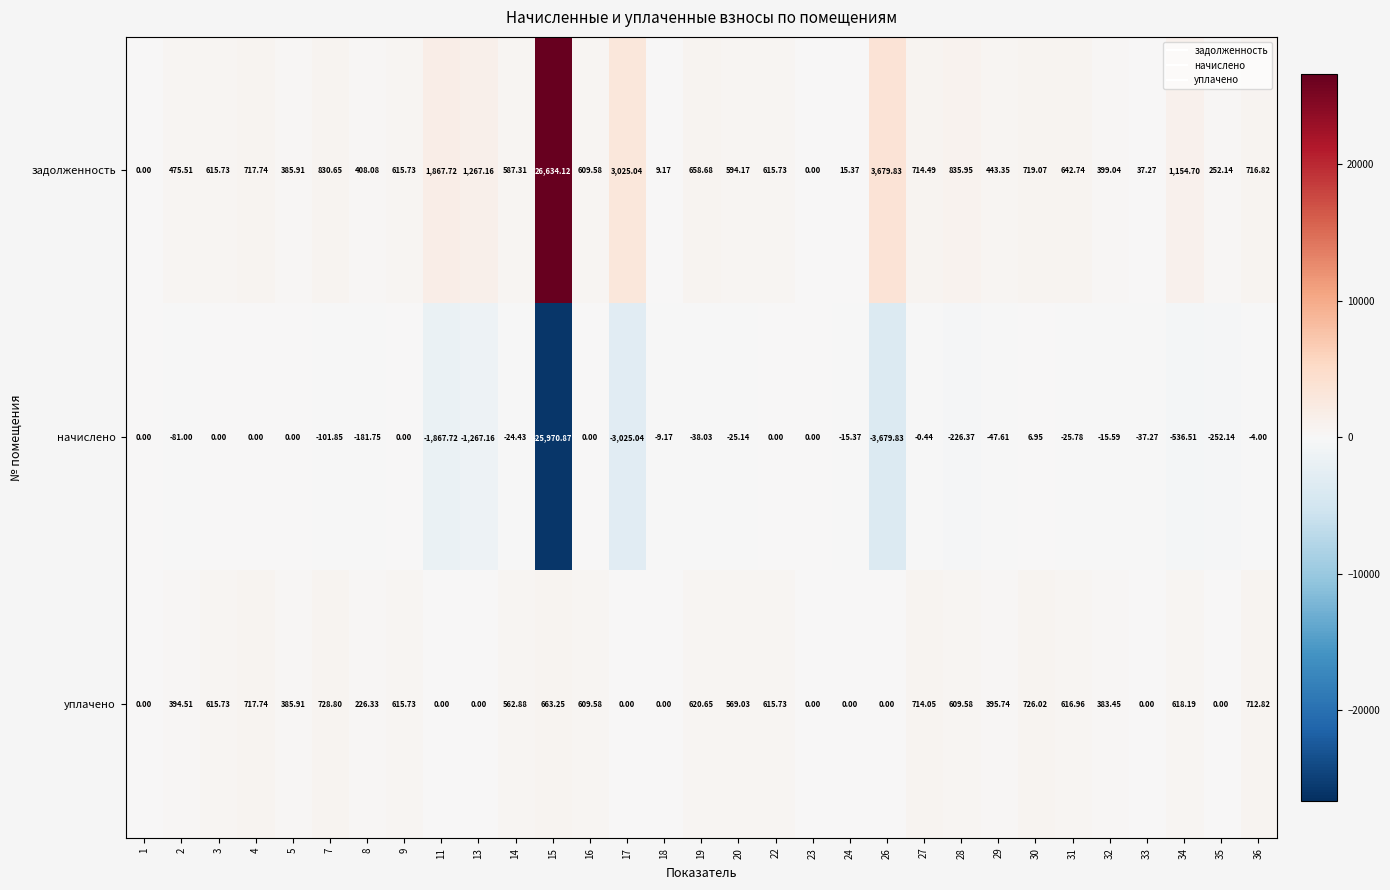

Is the value of начислено at 14 greater than the value of задолженность at 29?

No